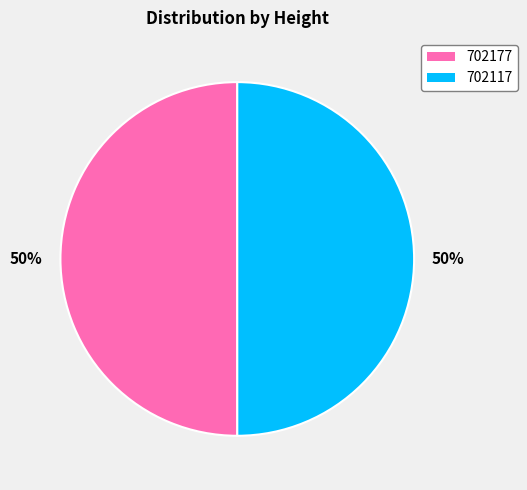

What percentage is the 702117 slice, to the nearest percent?

50%